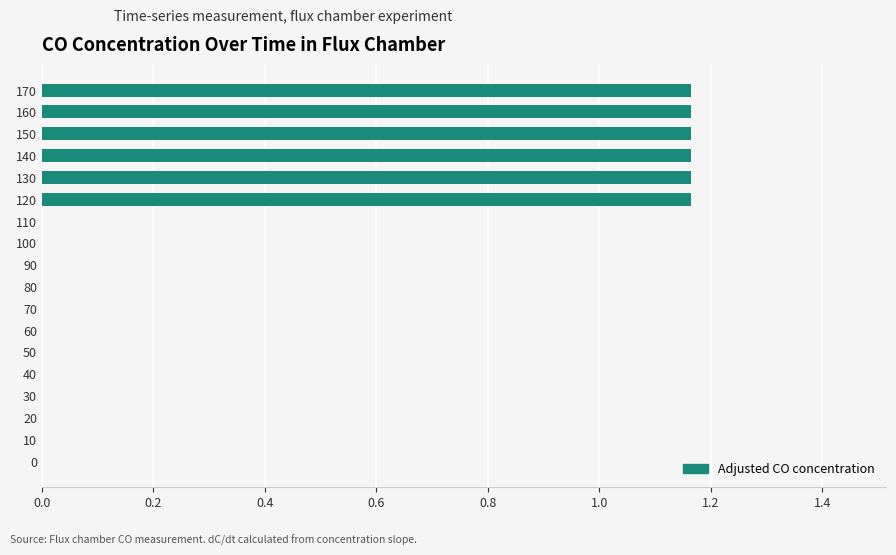

What is the sum of all values?

7.0